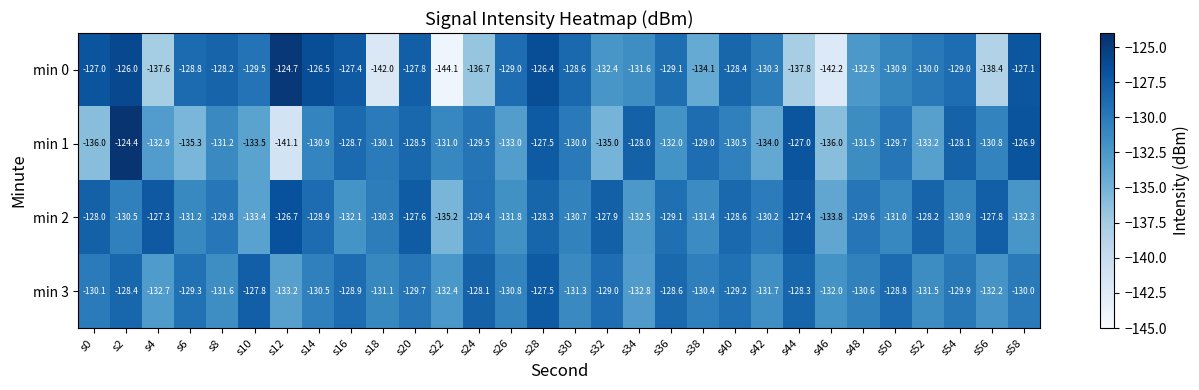

What is the approximate value of min 3 at s44?

-128.3